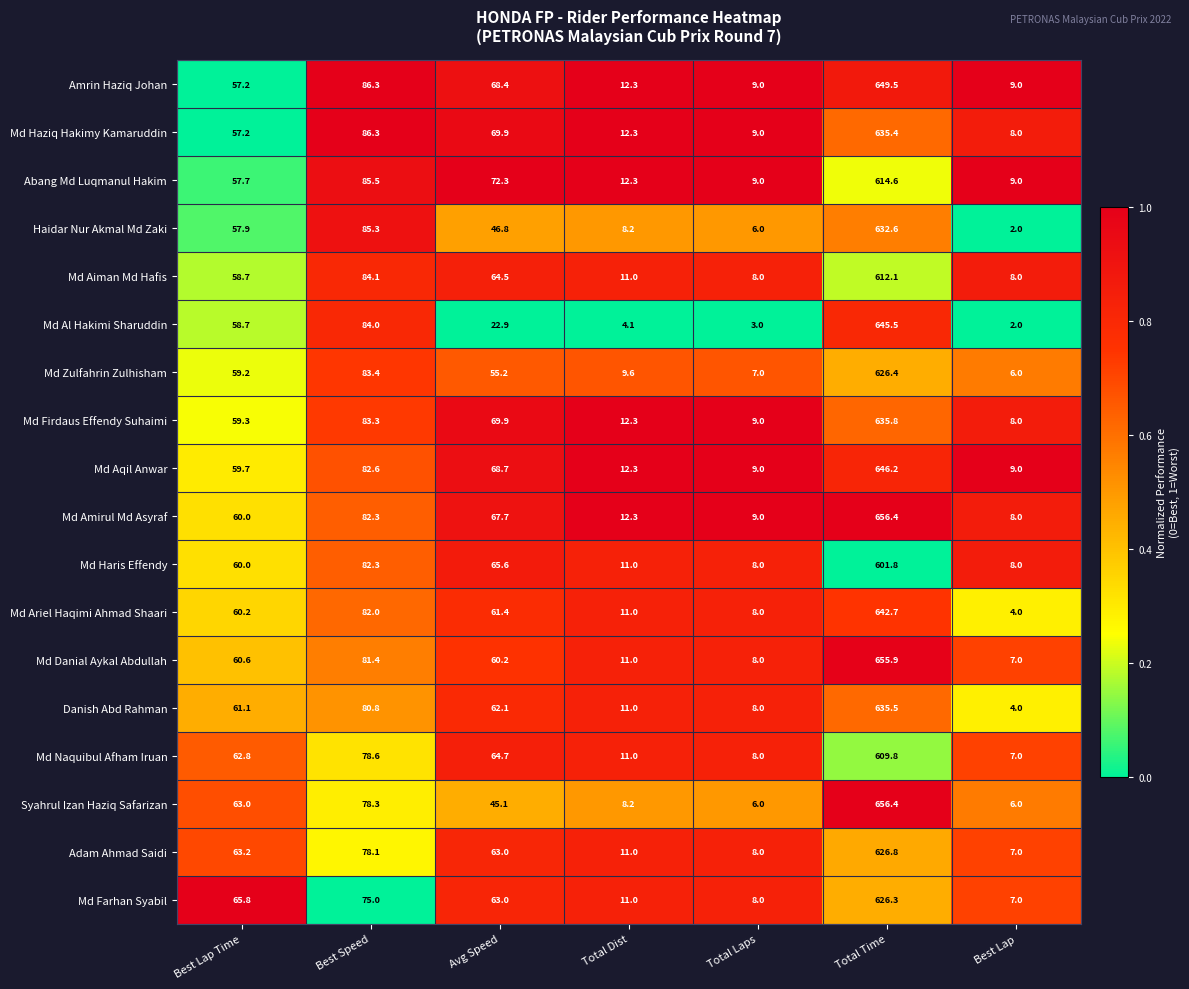

The value of Md Ariel Haqimi Ahmad Shaari at Avg Speed is 19.5. True or false?

False